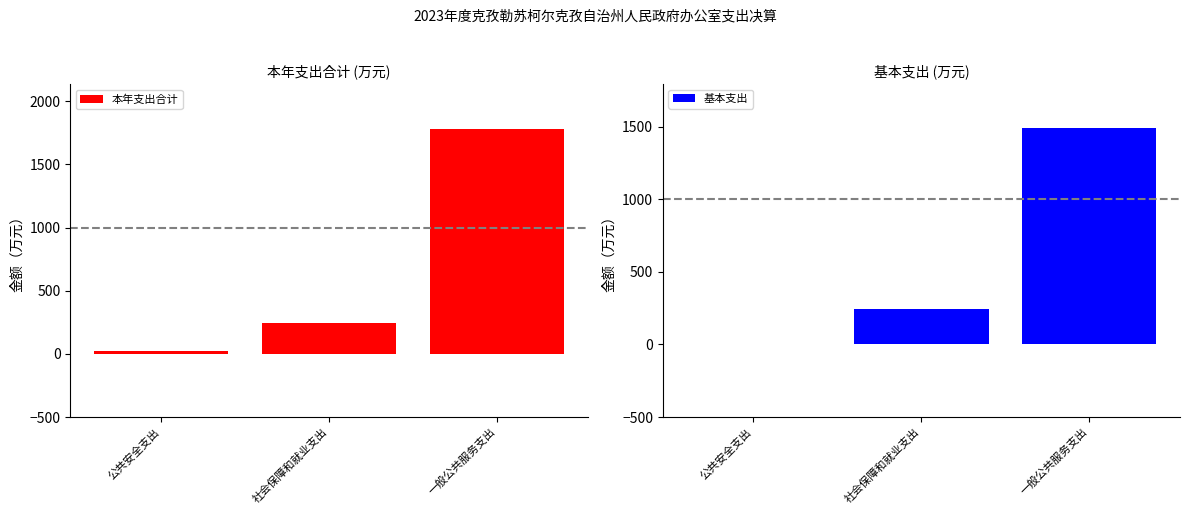

Rank the series at 公共安全支出 from lowest to highest value.

基本支出, 本年支出合计